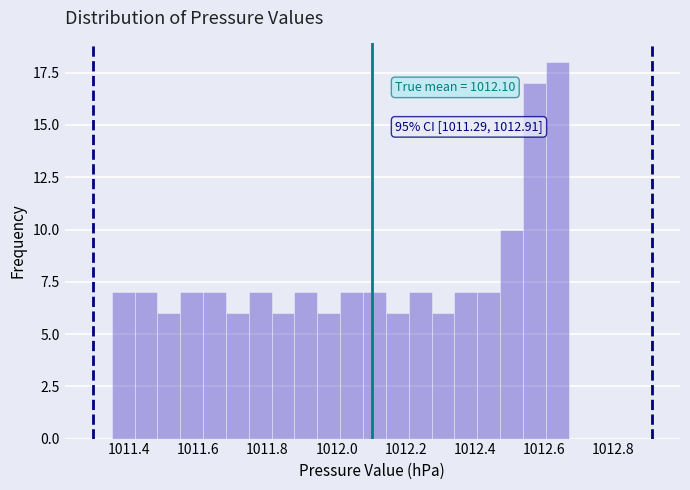

Around what value on the x-axis is the tallest bar? Give the approximate position of its centre, as read against the axis.

1012.64